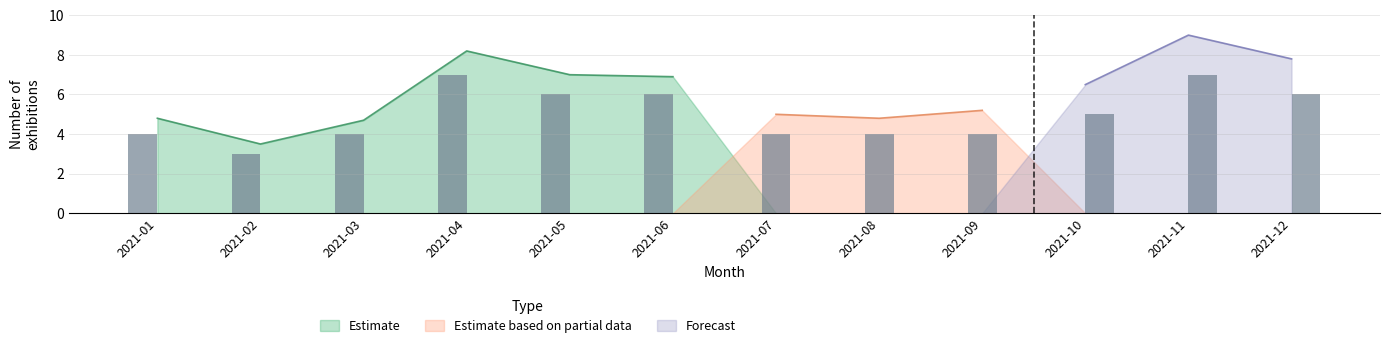

At which label does Estimate reach its peak?

2021-04